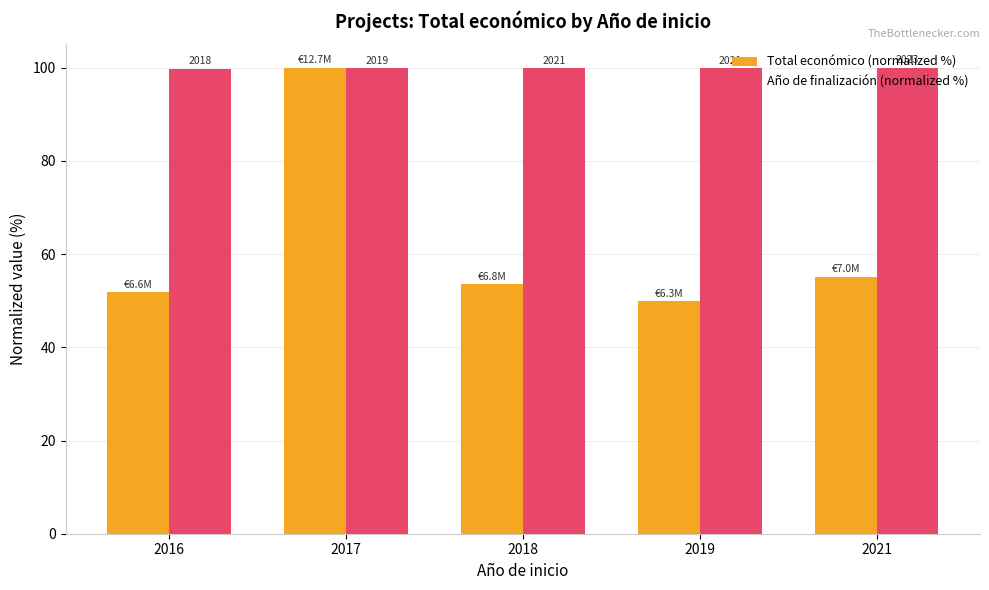

How many bars are there in each group?

2